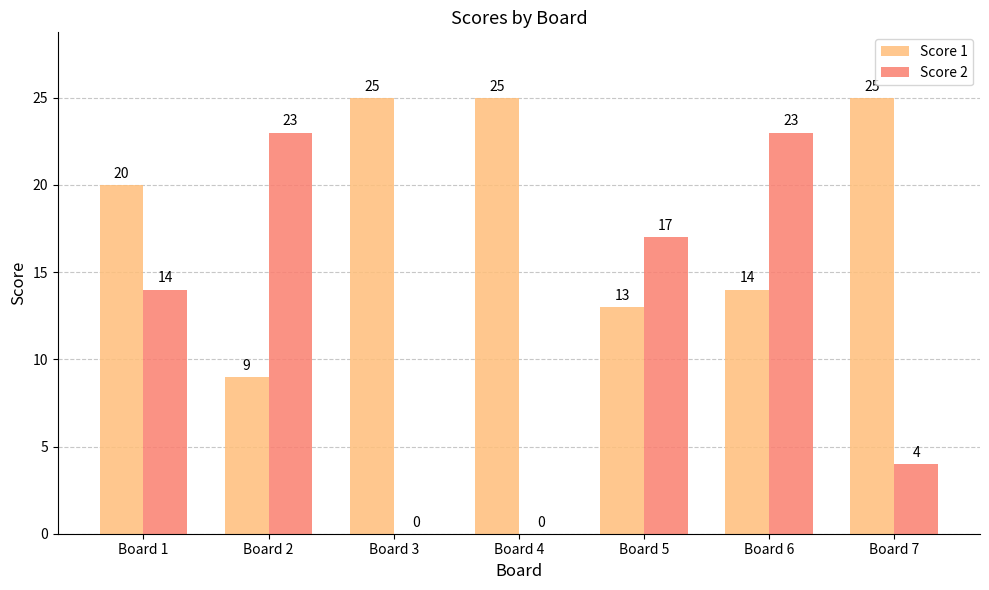

What is the sum of the Score 1 values at Board 6 and Board 4?

39